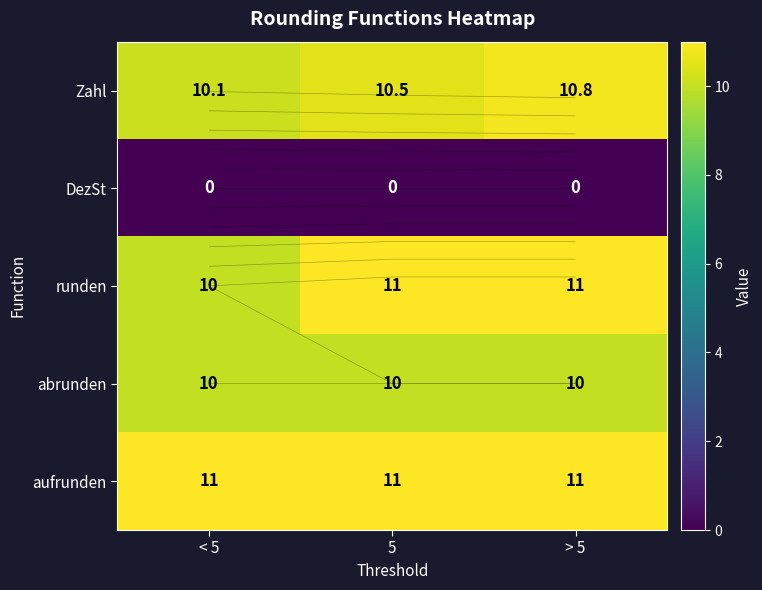

What is the sum of the runden values at 5 and < 5?

21.0